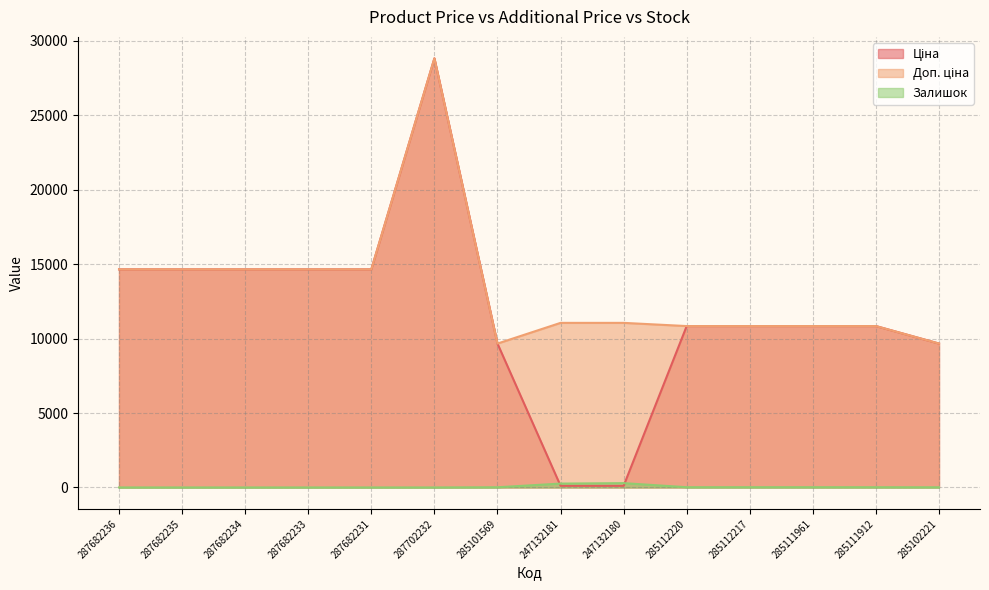

Where do Залишок and Ціна first cross each other?

285101569 and 247132181